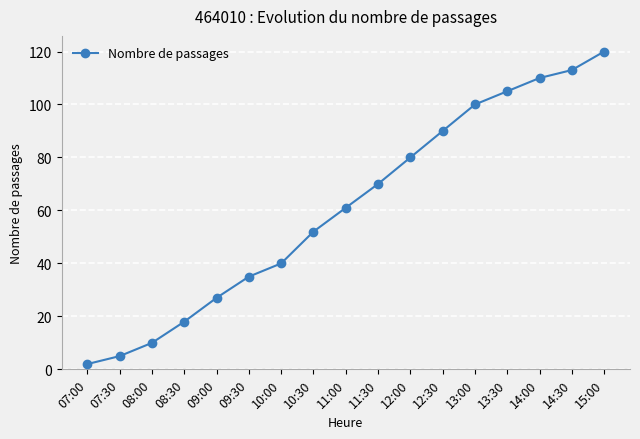

The chart shows a value of 176 at 14:00. True or false?

False